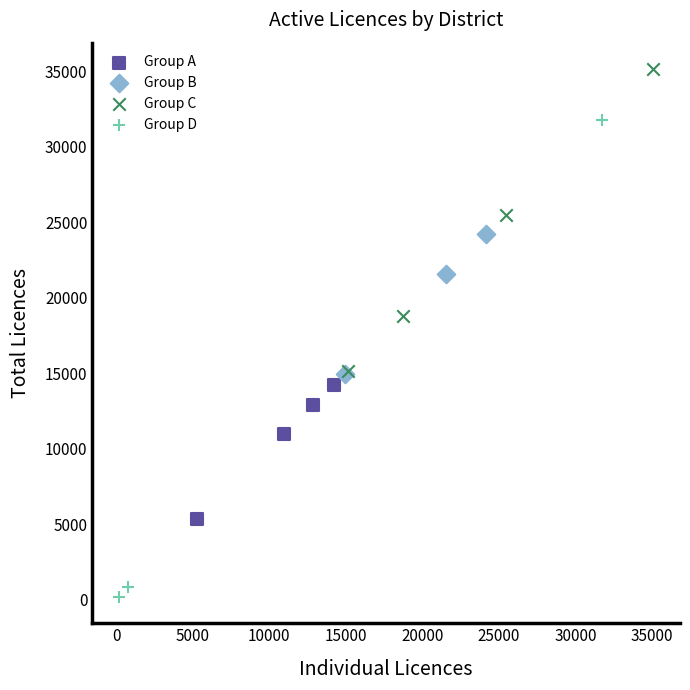

Which series reaches the maximum Y coordinate?

Group C